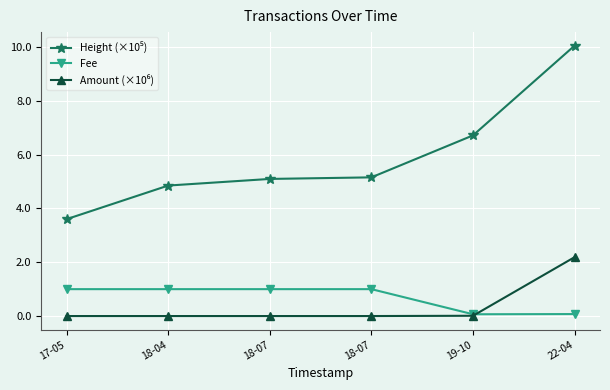

How many values in the Fee series are below 1?

2